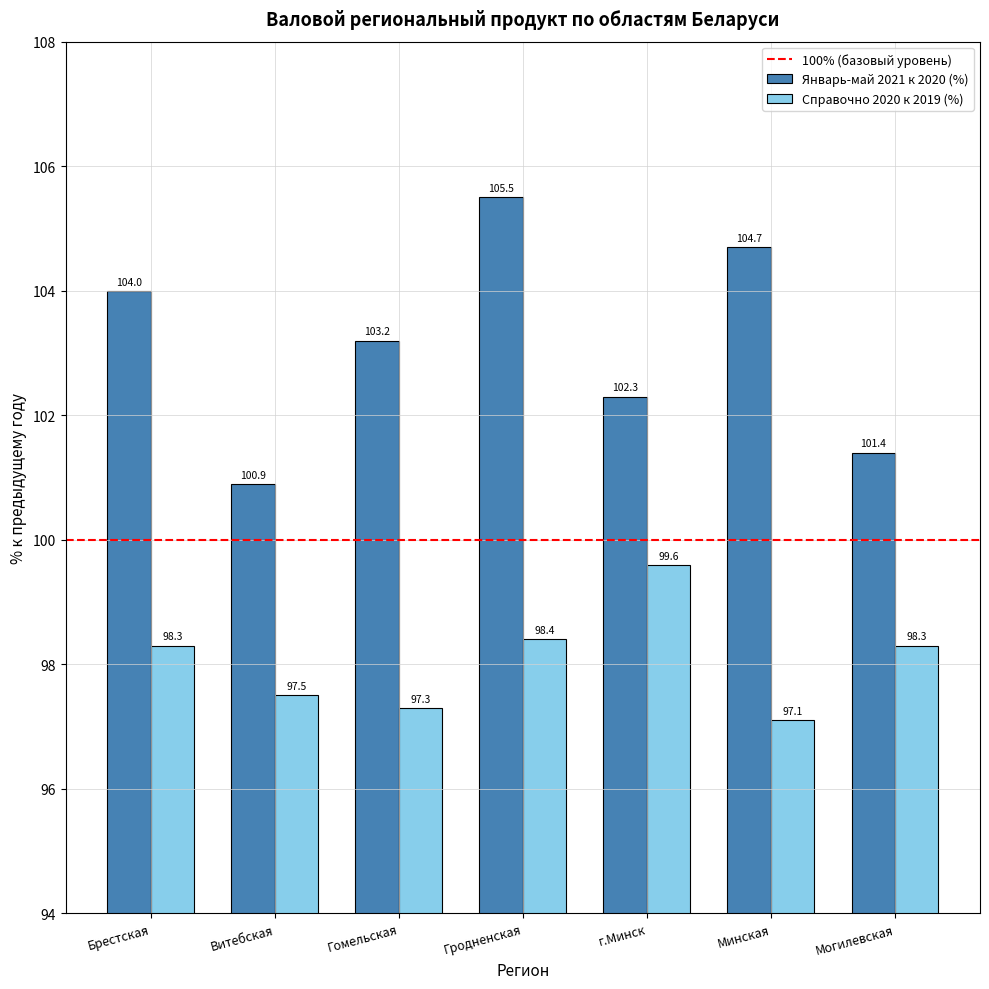

How many categories are shown in the chart?

7